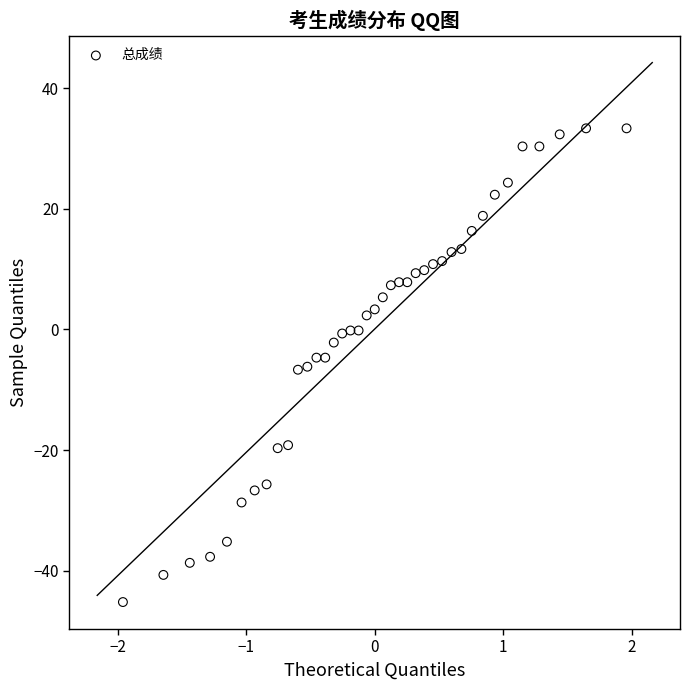

What is the range of Y values (max minus min)?

78.5